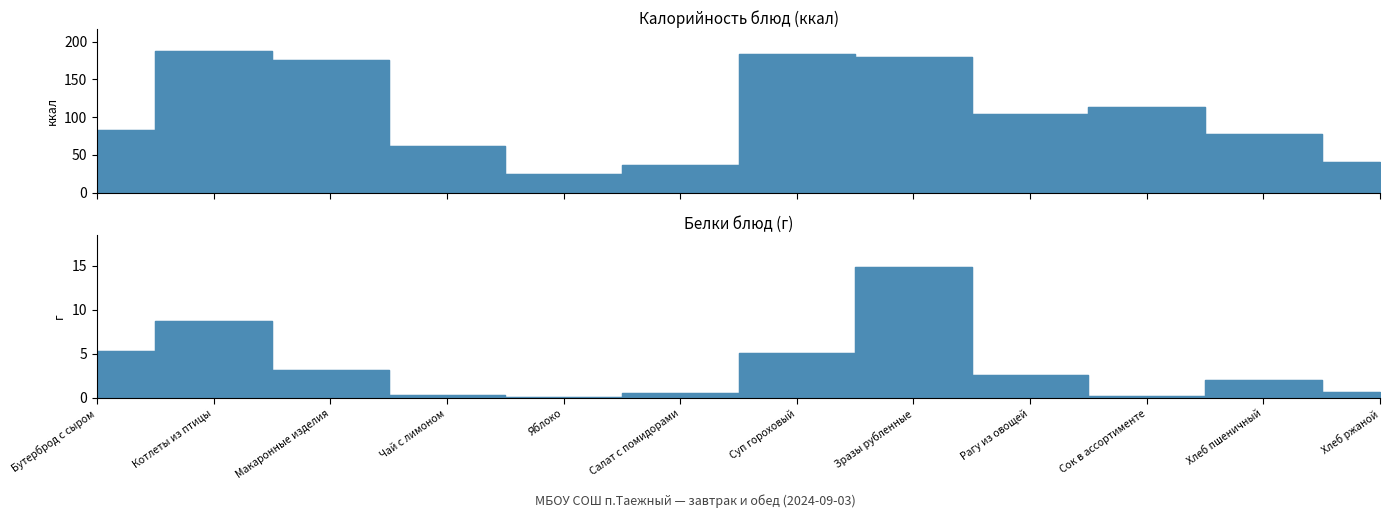

What is the label of the 3rd point from the left?

Макаронные изделия